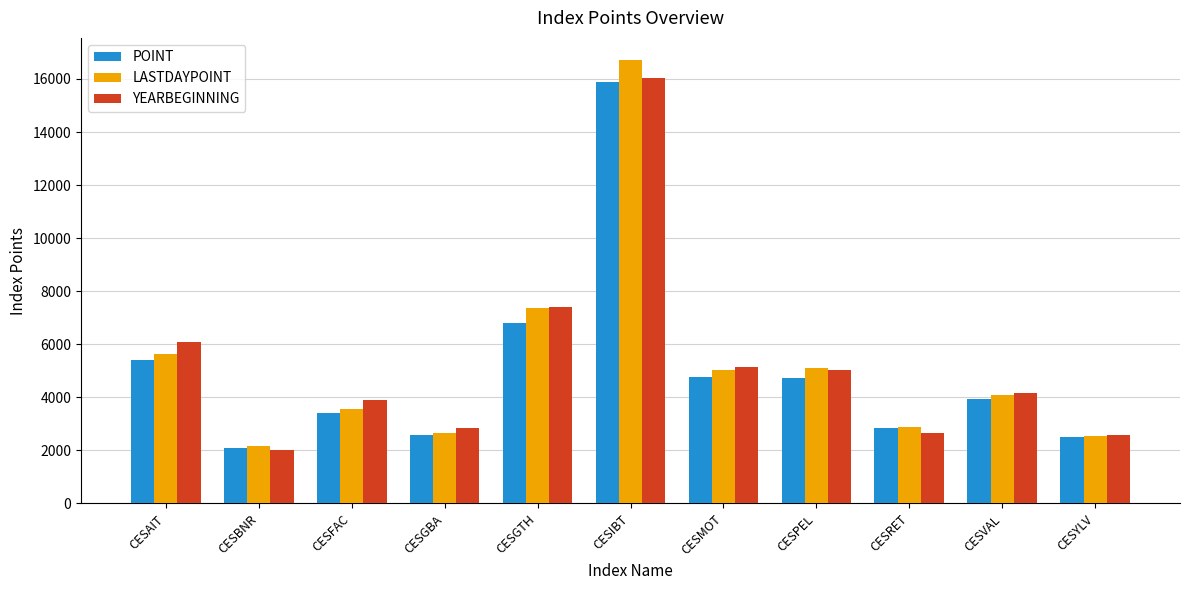

Rank the series by their maximum value, from highest to lowest.

LASTDAYPOINT, YEARBEGINNING, POINT